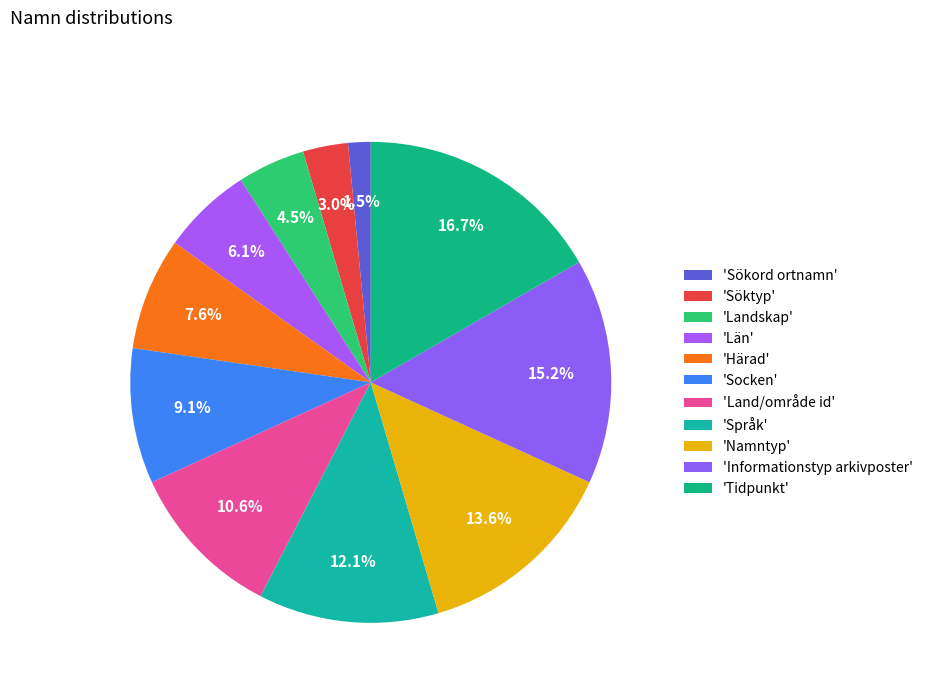

How many segments does this pie chart have?

11